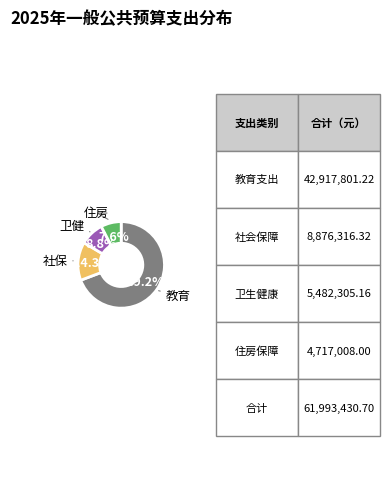

Is there a majority slice in this chart?

Yes